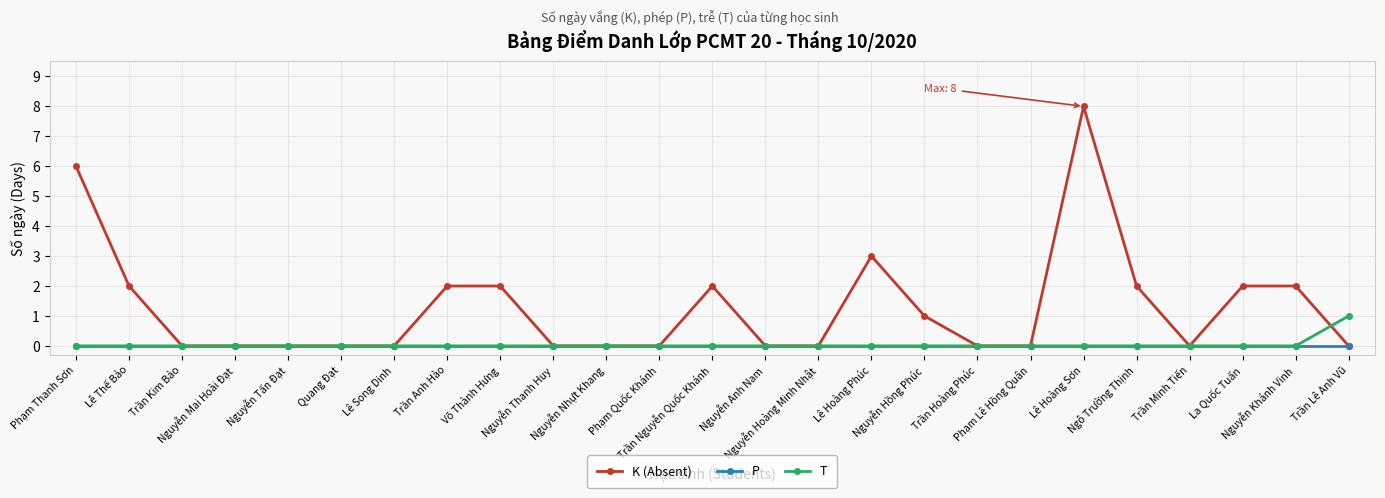

Rank the series by their maximum value, from lowest to highest.

P, T, K (Absent)